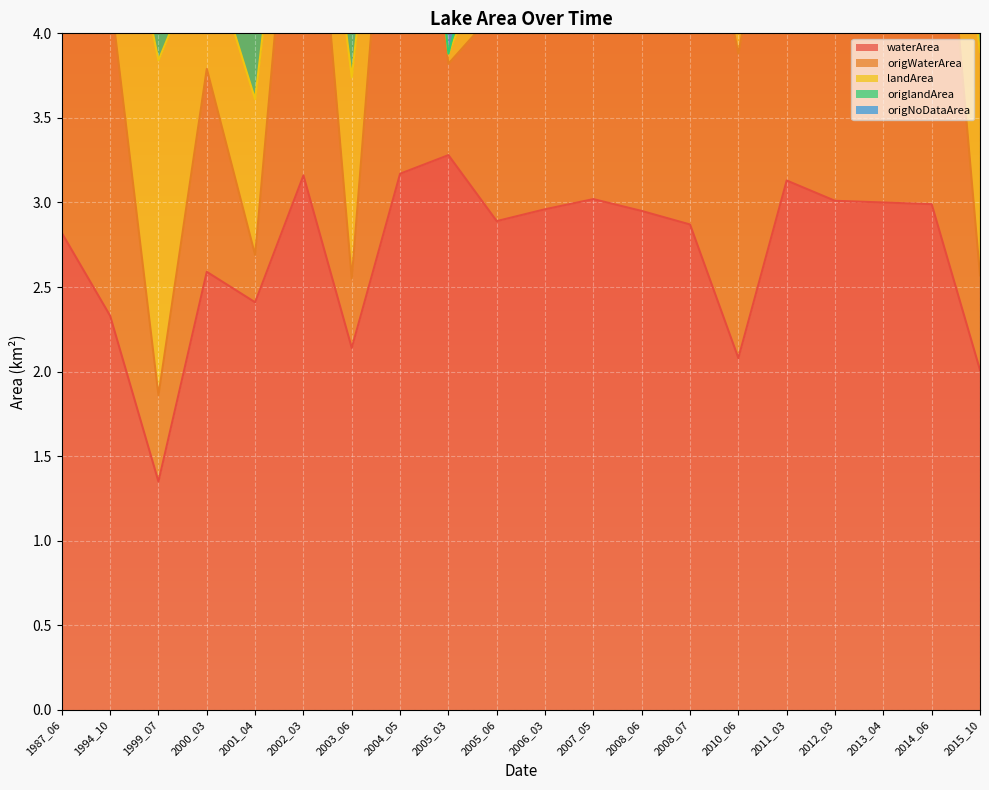

What is the value of the origNoDataArea point at the 3rd from the left?

4.8